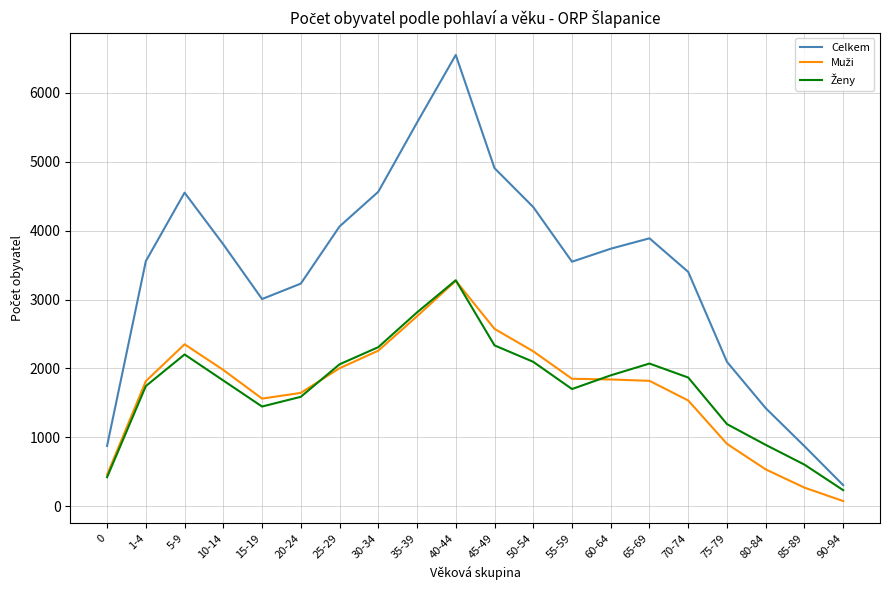

At which category does the chart reach its minimum across all series?

90-94